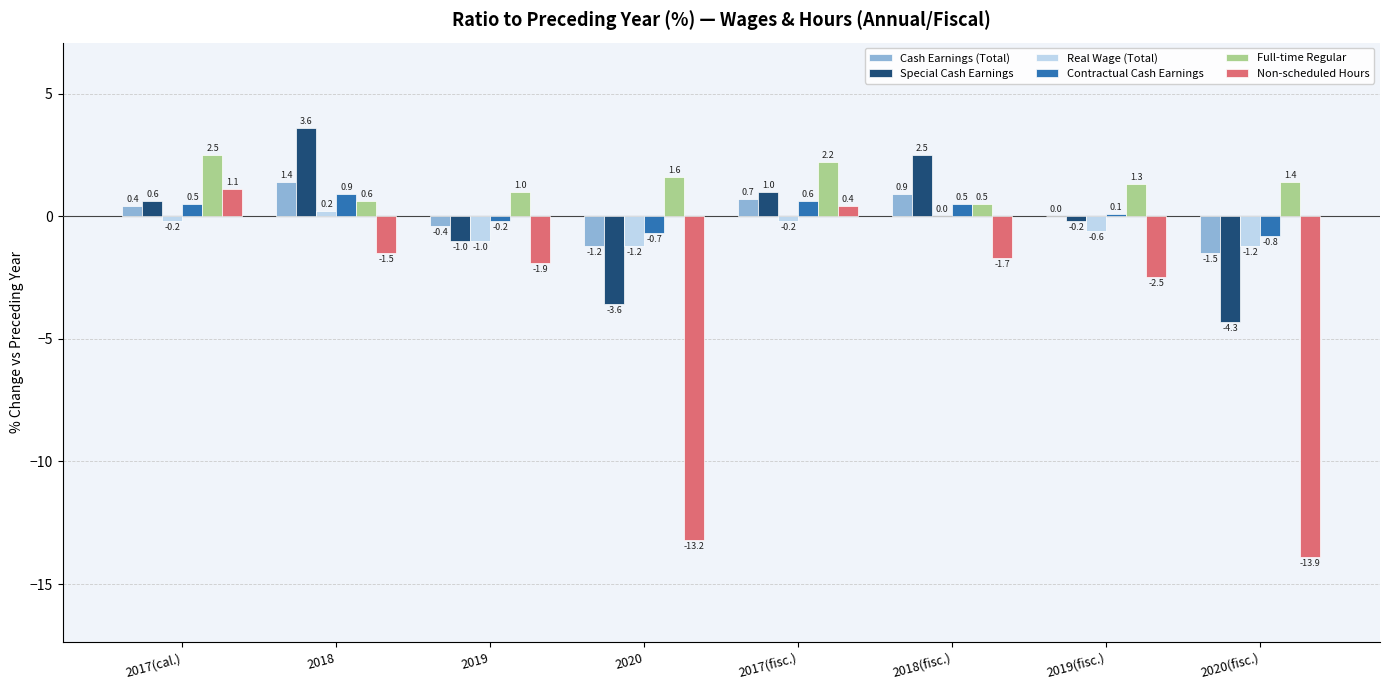

How many data points does each series have?

8